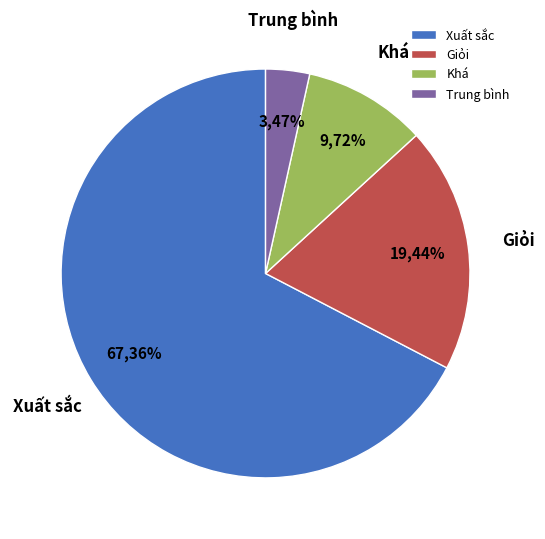

Is it true that Giỏi is 10% of the pie?

False